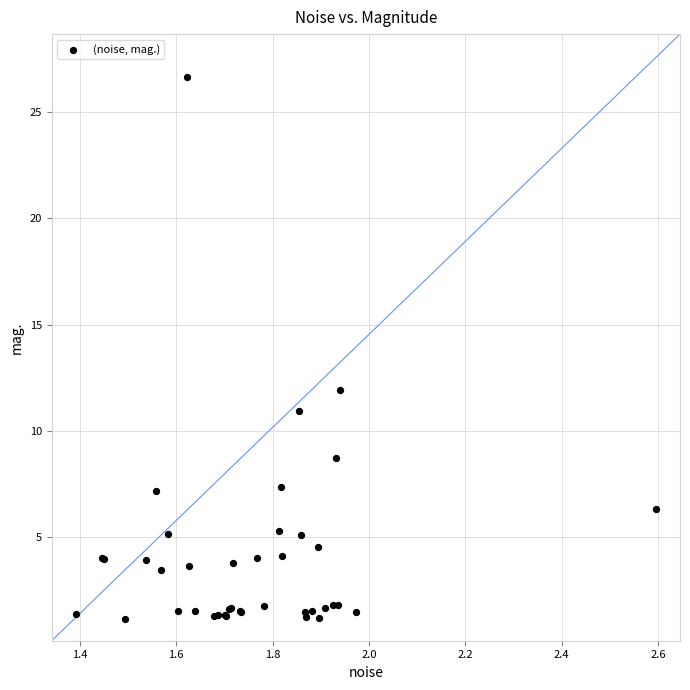

What Y value in the scatter plot is closest to 13?

11.9